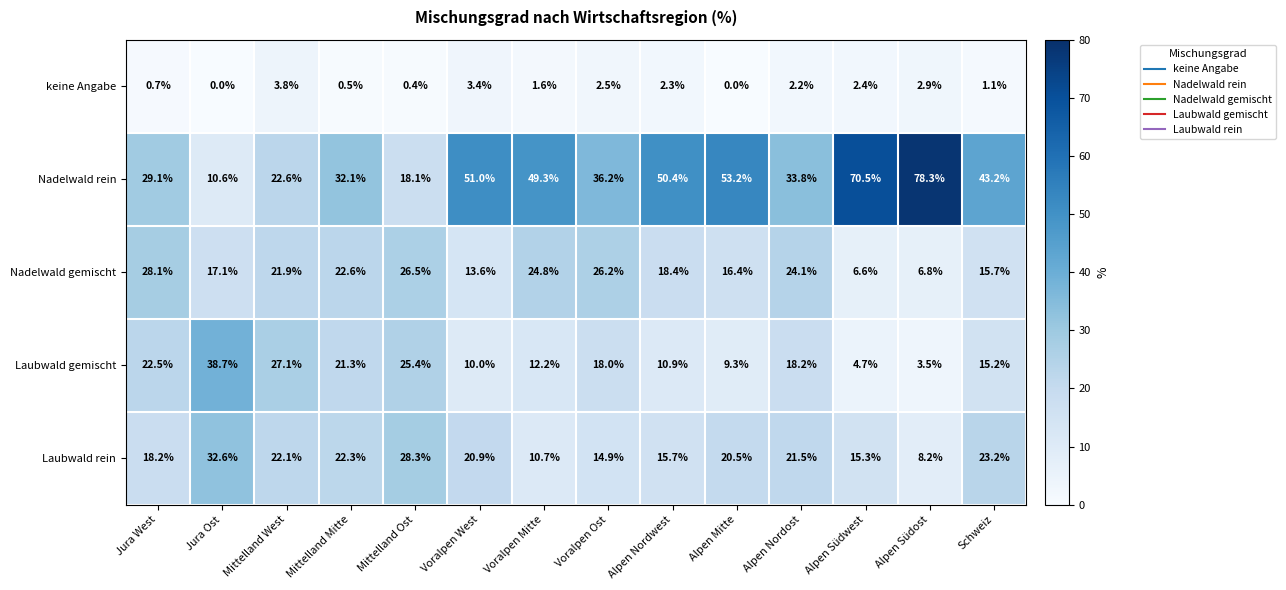

What is the sum of all Laubwald rein values?

274.4